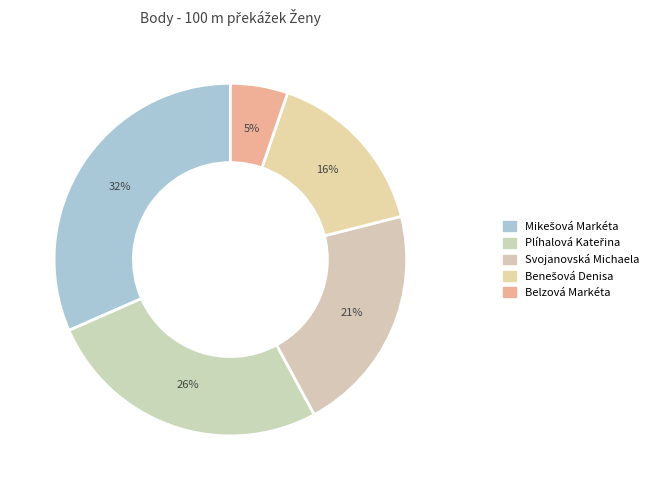

How many slices are in this pie chart?

5